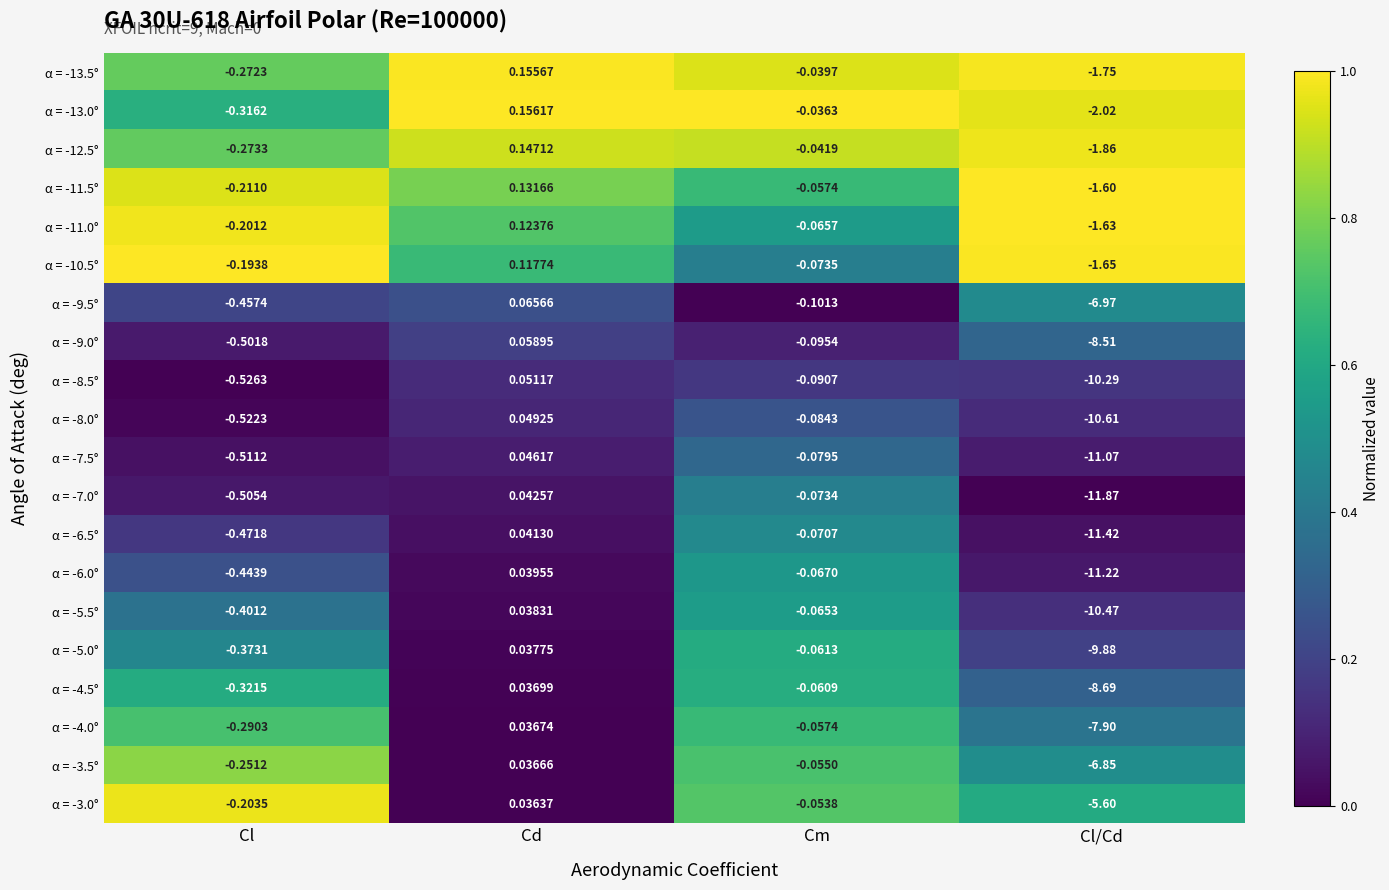

At which category is the sum across all series the highest?

Cd